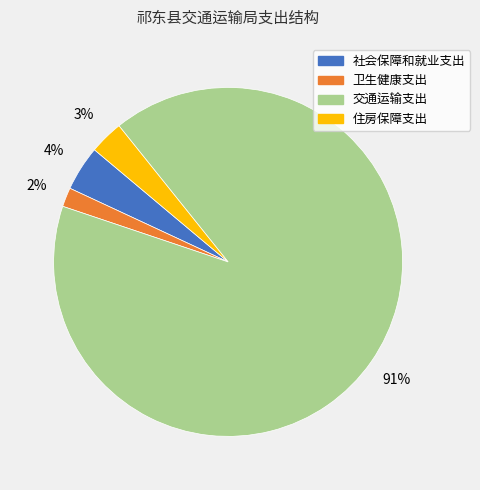

Rank the categories by value from lowest to highest.

卫生健康支出, 住房保障支出, 社会保障和就业支出, 交通运输支出